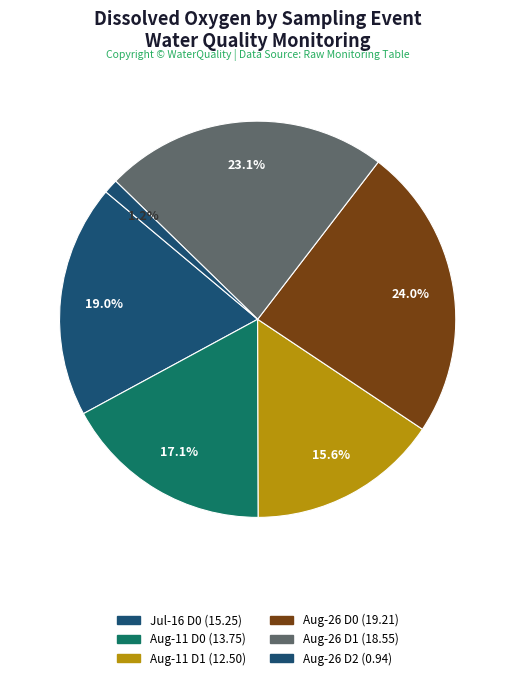

To the nearest percent, what is the difference between the largest and smallest slice percentages?

23%